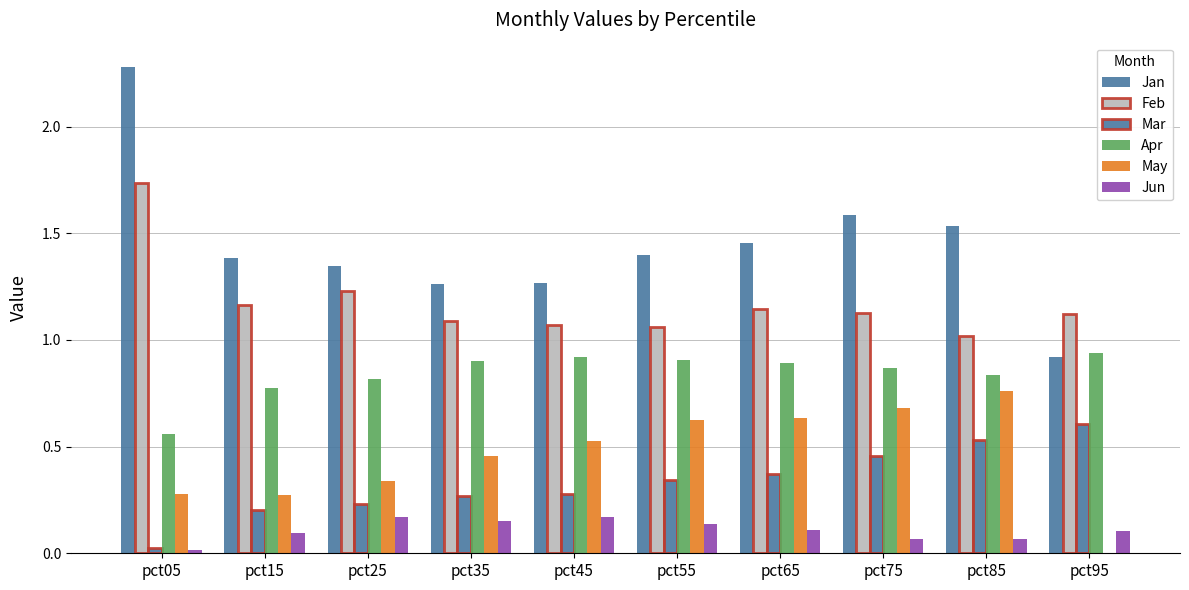

How many data points does each series have?

10